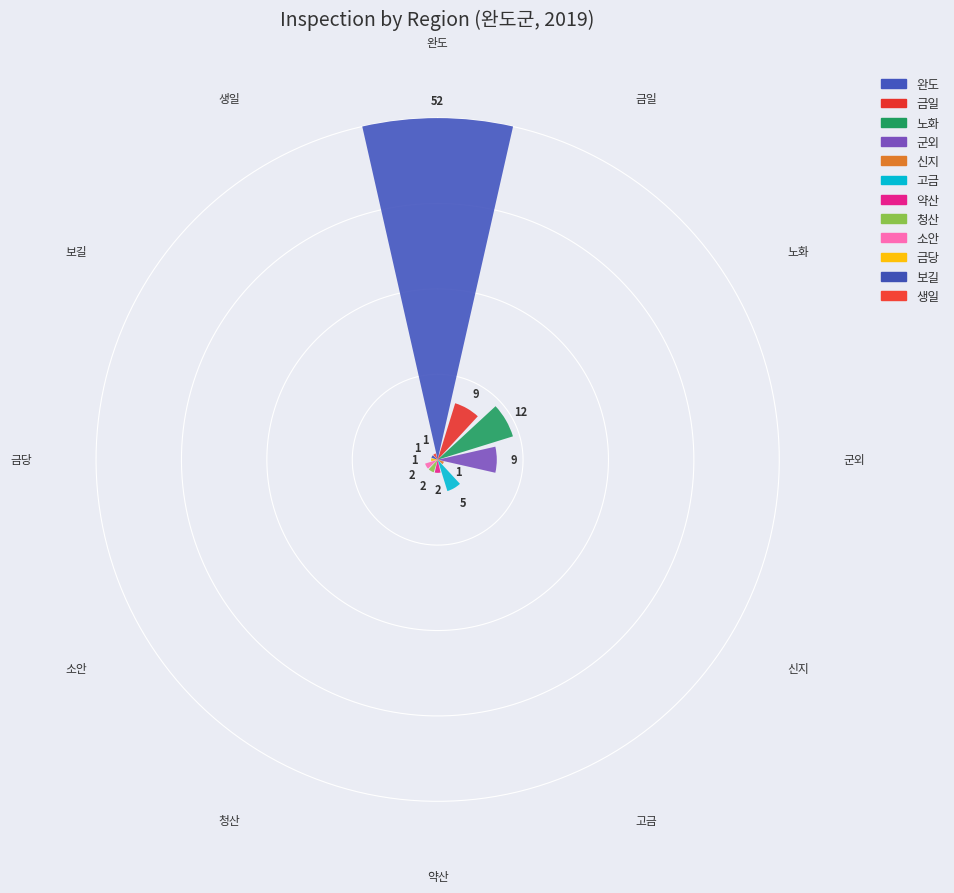

What is the sum of all values?

97